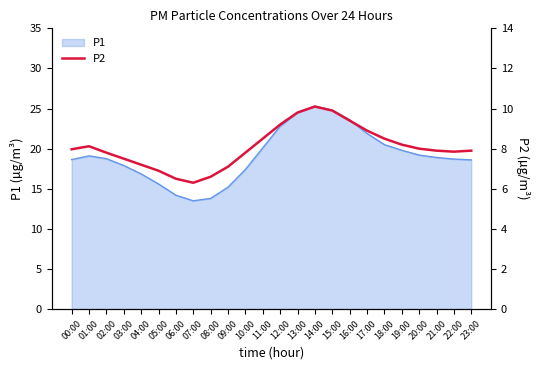

List the labels in order of value, largest first.

14:00, 15:00, 13:00, 16:00, 12:00, 17:00, 11:00, 18:00, 19:00, 01:00, 20:00, 00:00, 21:00, 23:00, 22:00, 02:00, 10:00, 03:00, 04:00, 09:00, 05:00, 08:00, 06:00, 07:00